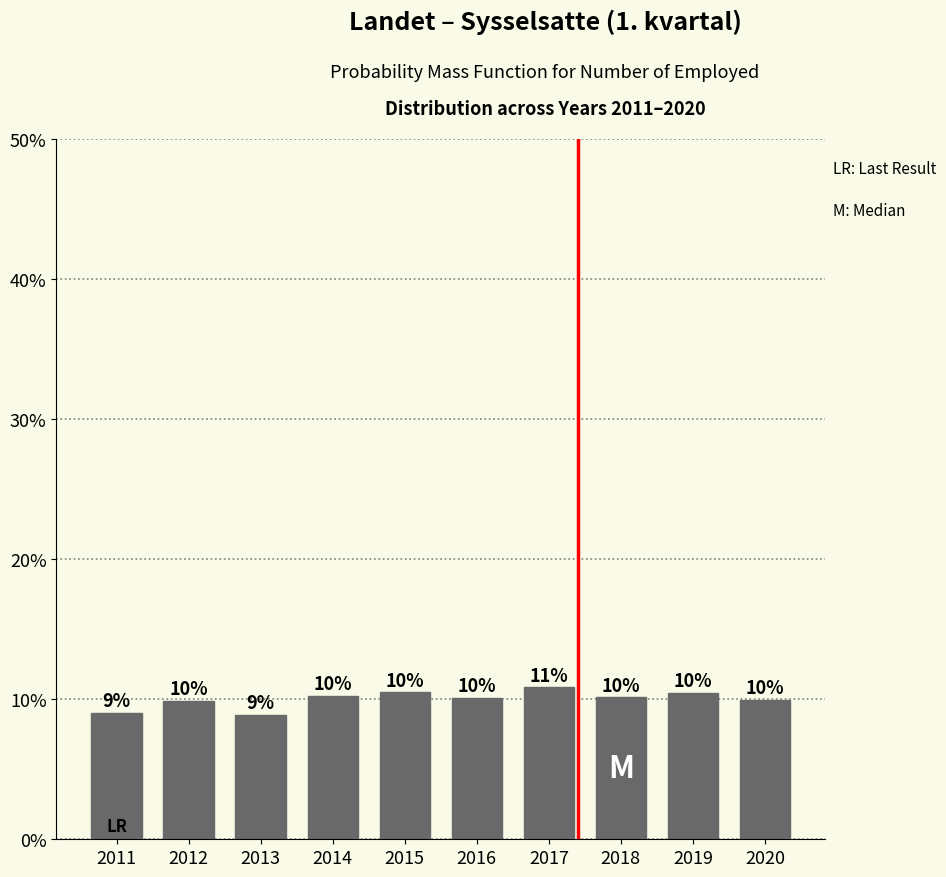

Are the bars horizontal?

No